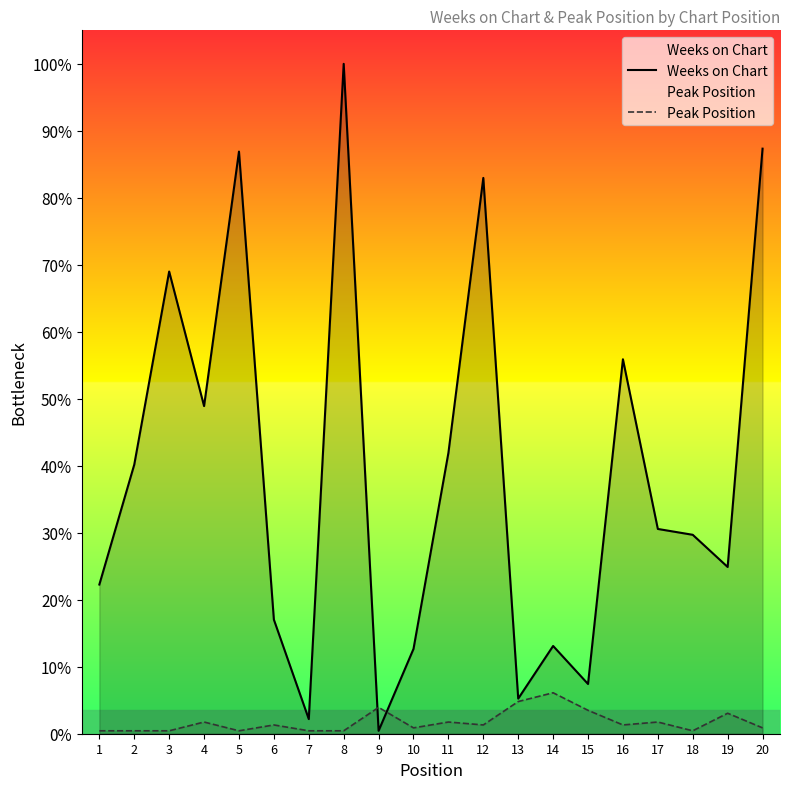

The value of Peak Position at 20 is 3. True or false?

False